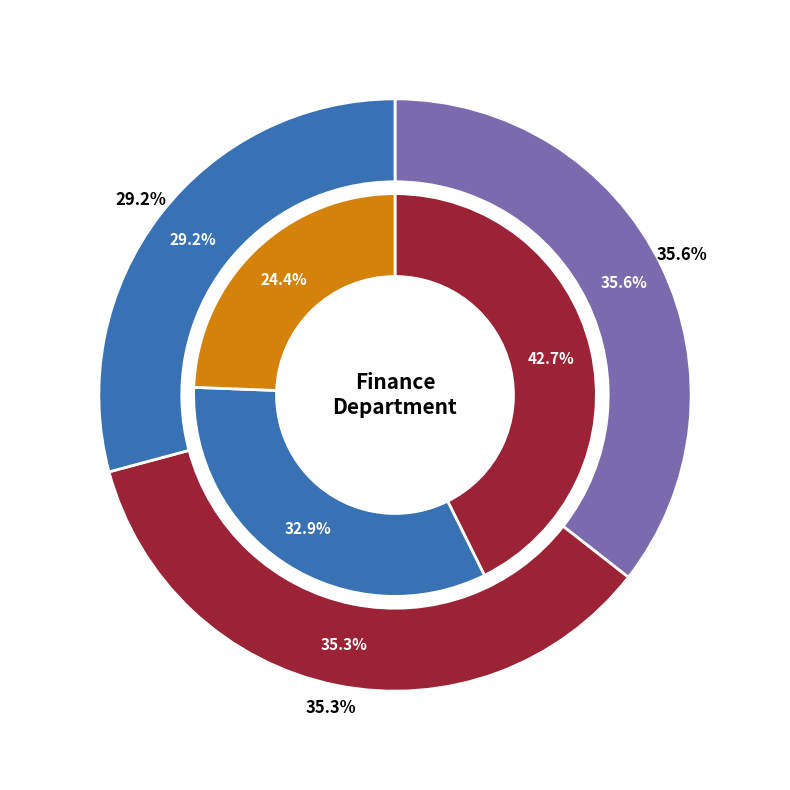

To the nearest percent, what portion does Customer Service Representative represent?

24%